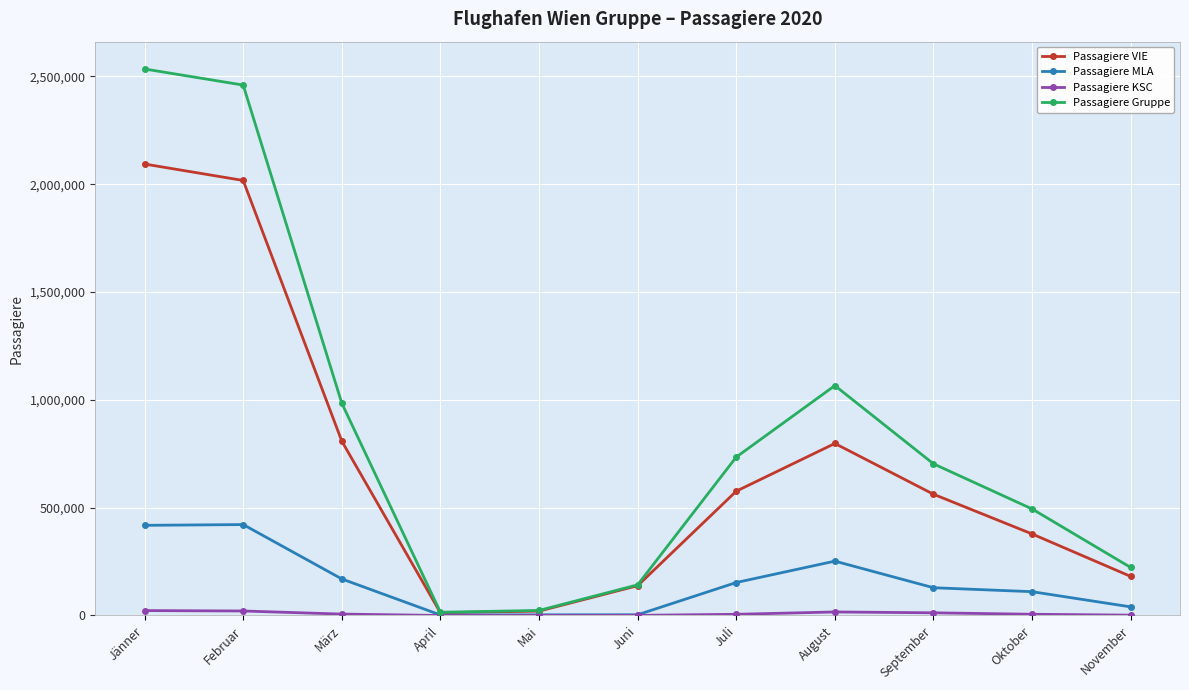

Which series has the largest total across all categories?

Passagiere Gruppe